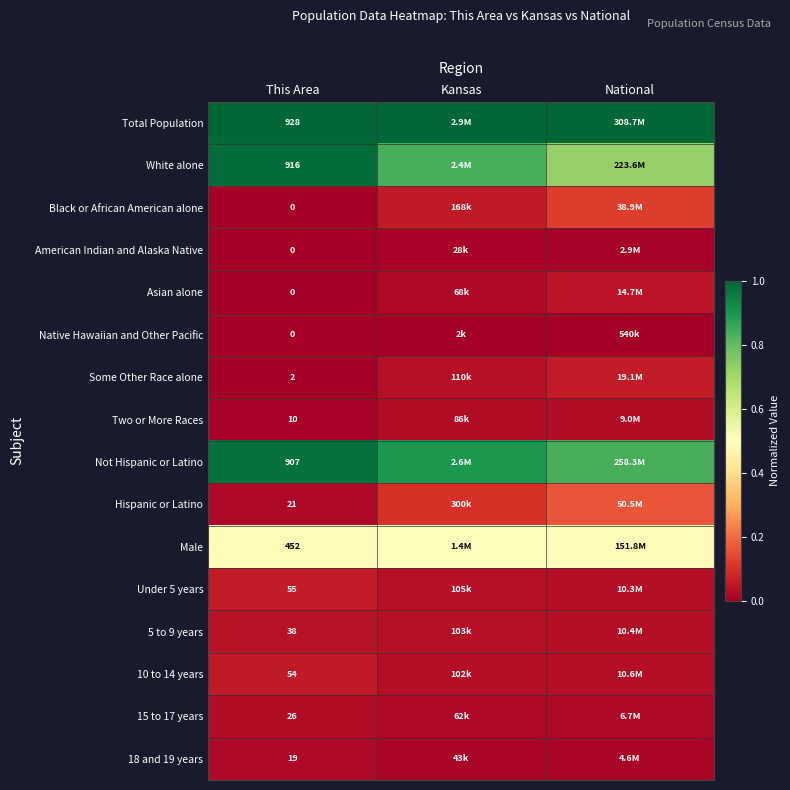

Is the value of Two or More Races at This Area greater than the value of Total Population at This Area?

No